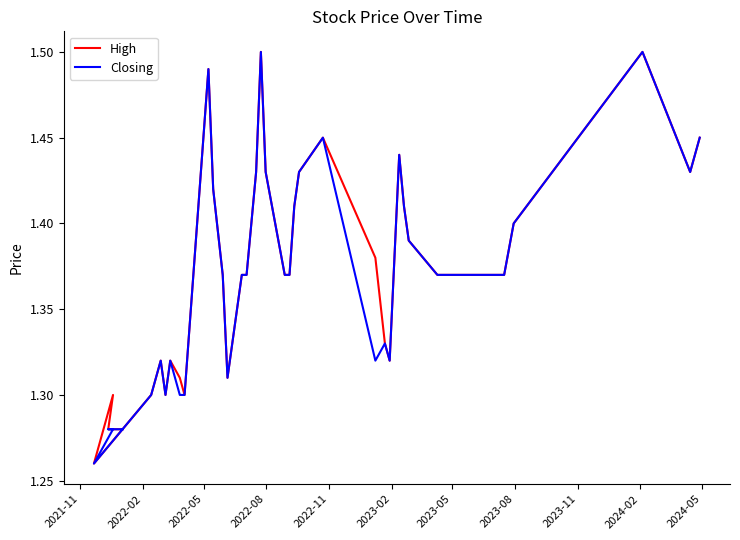

True or false: High has more than 1 points higher than both neighbors.

True